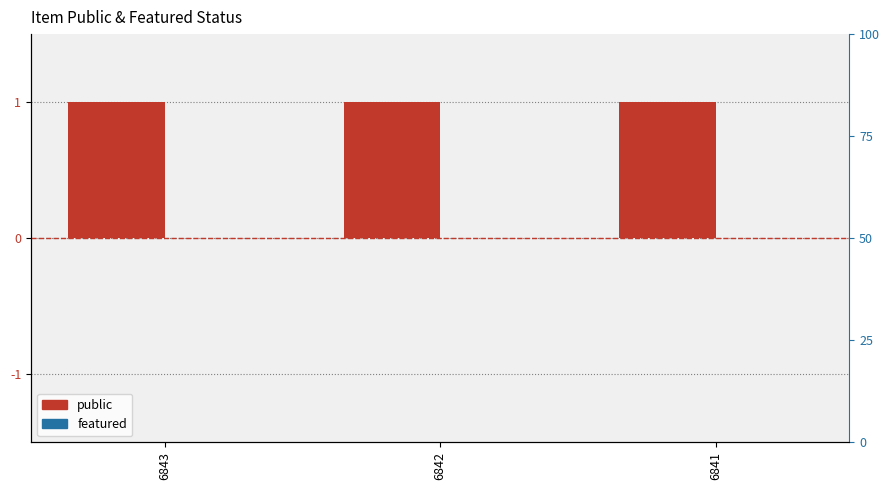

Reading left to right, transcribe all the data shown in this chart.

public: 6843=1	6842=1	6841=1
featured: 6843=0	6842=0	6841=0